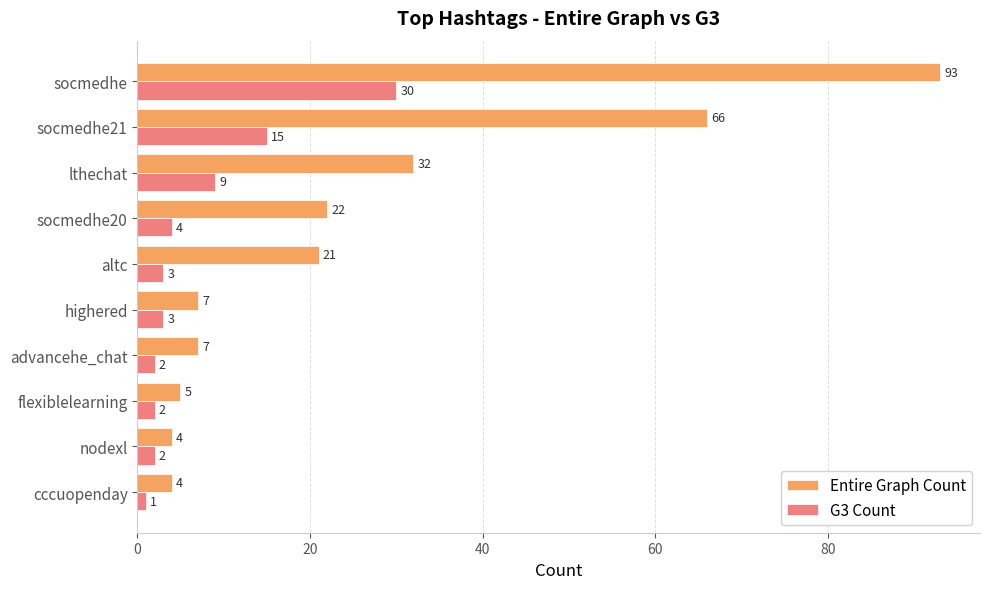

What are all the series names shown in the legend?

Entire Graph Count, G3 Count